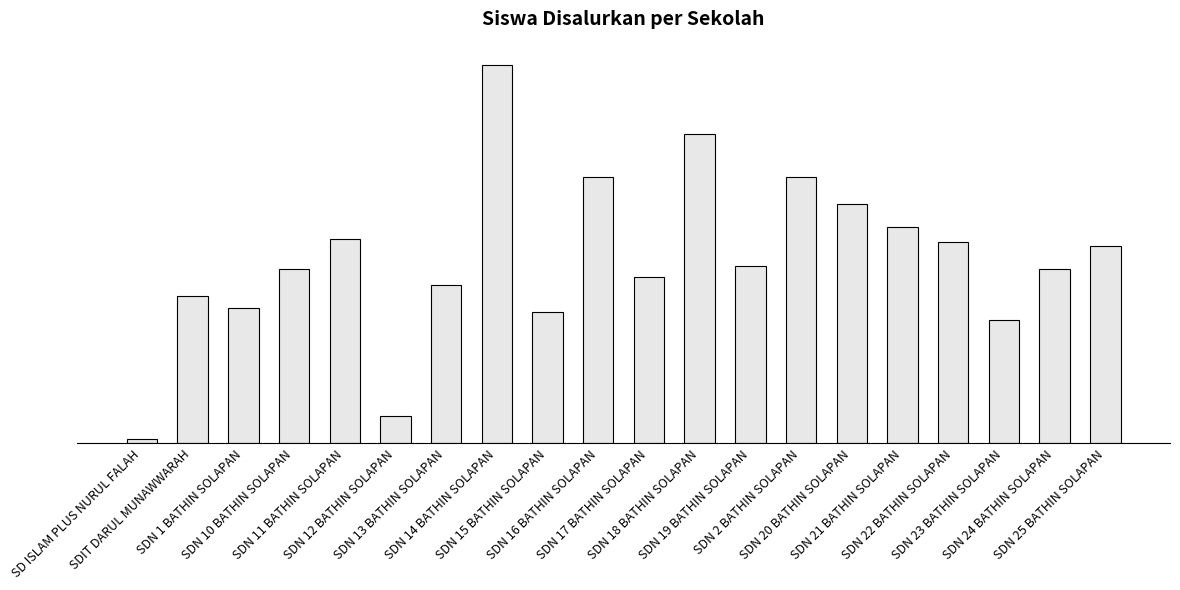

At which label is the value closest to 49?

SDN 25 BATHIN SOLAPAN